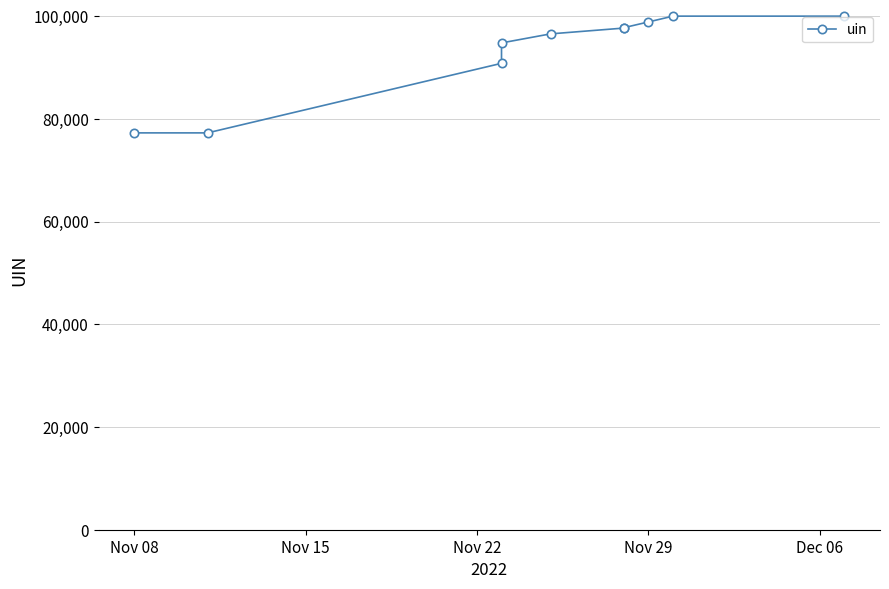

Reading left to right, what are all the values shown in this chart?

77270	77269	90814	94787	96547	97680	97760	98876	100003	100003